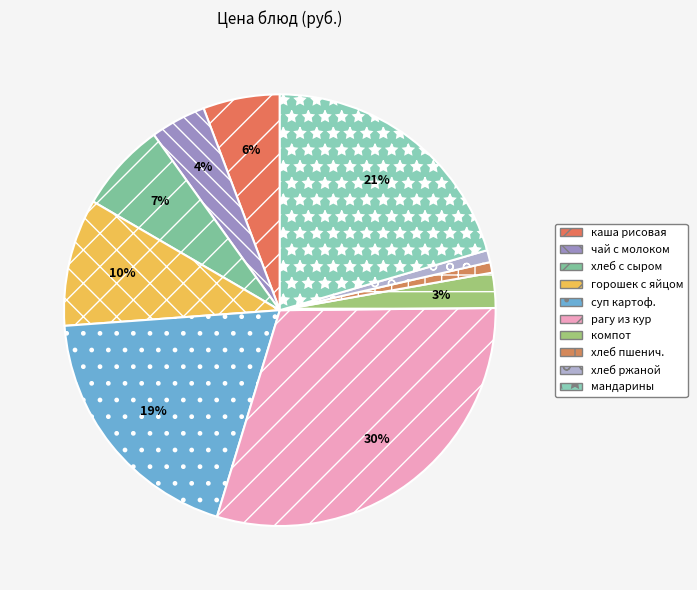

Rank the categories by value from lowest to highest.

хлеб пшеничный, хлеб ржаной, компот, чай с молоком, каша рисовая молочная, хлеб с маслом и сыром, горошек зеленый с яйцом, суп картофельный с бобовыми, мандарины, рагу из мяса кур